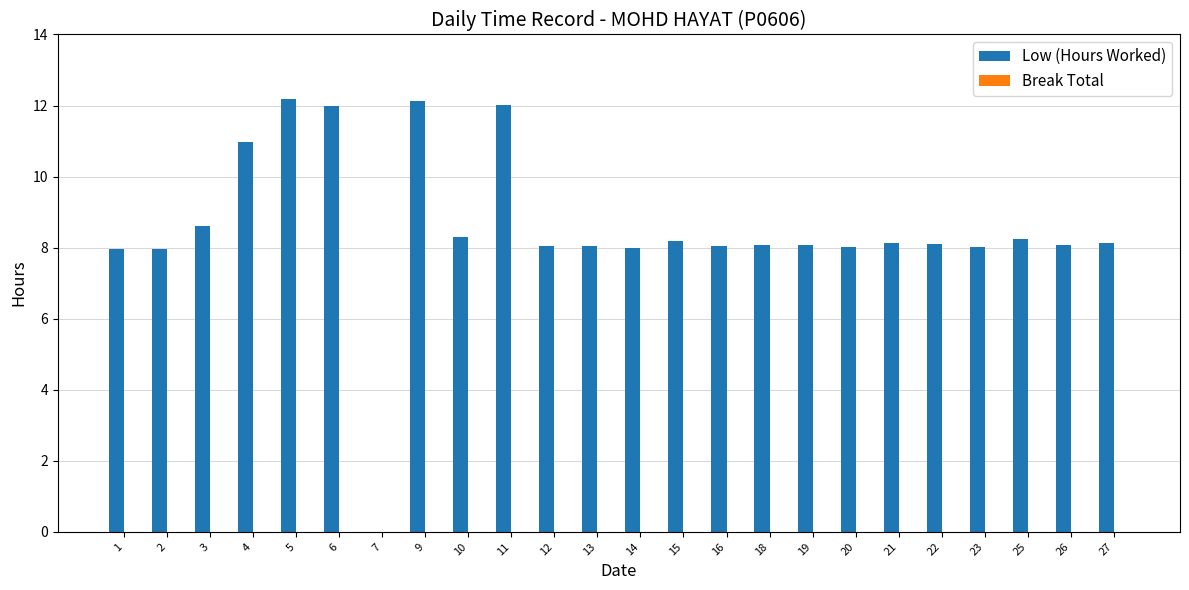

Count the number of data series in this chart.

1